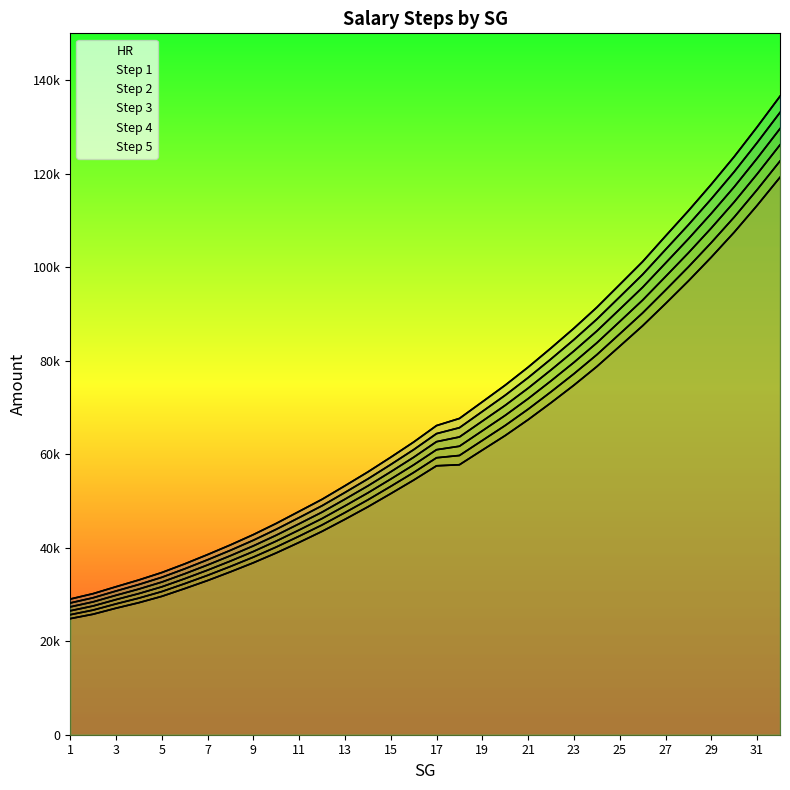

What is the average value of the Step 2 series?

64110